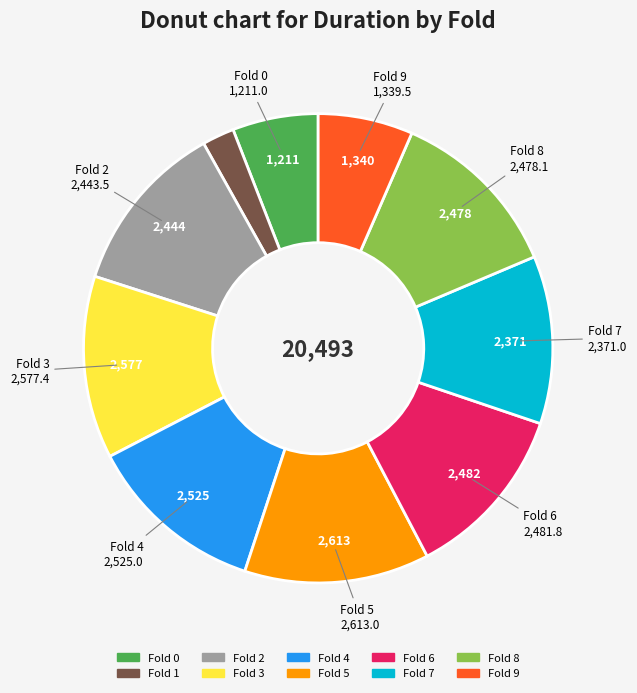

Is there any slice that represents more than half of the pie?

No